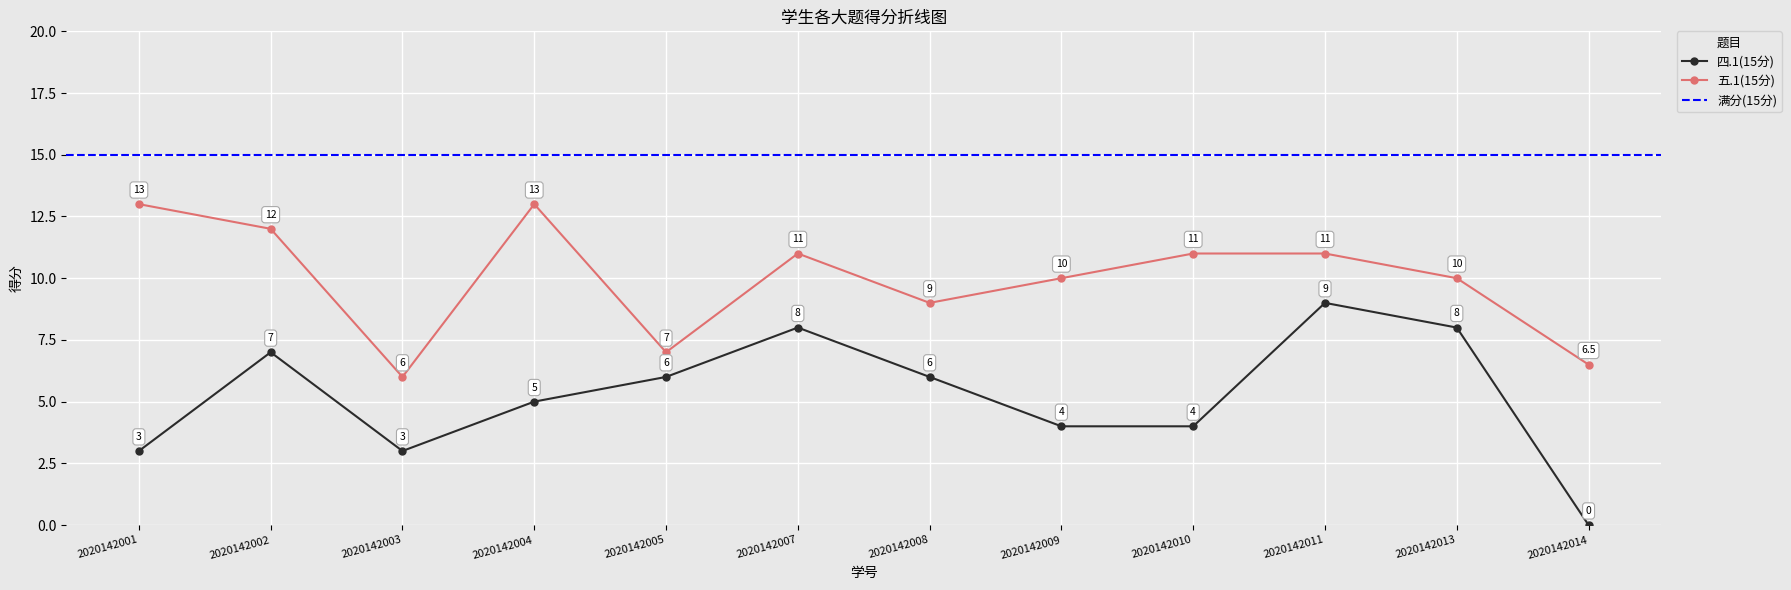

Is the value of 四.1(15分) at 2020142009 greater than the value of 五.1(15分) at 2020142011?

No